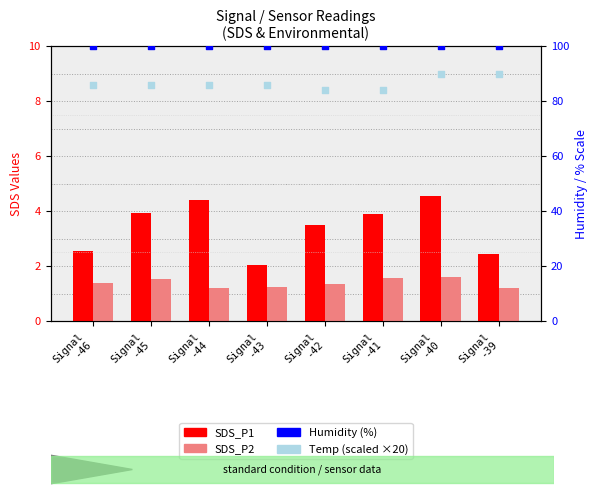

Which series has the largest total across all categories?

Humidity (%)